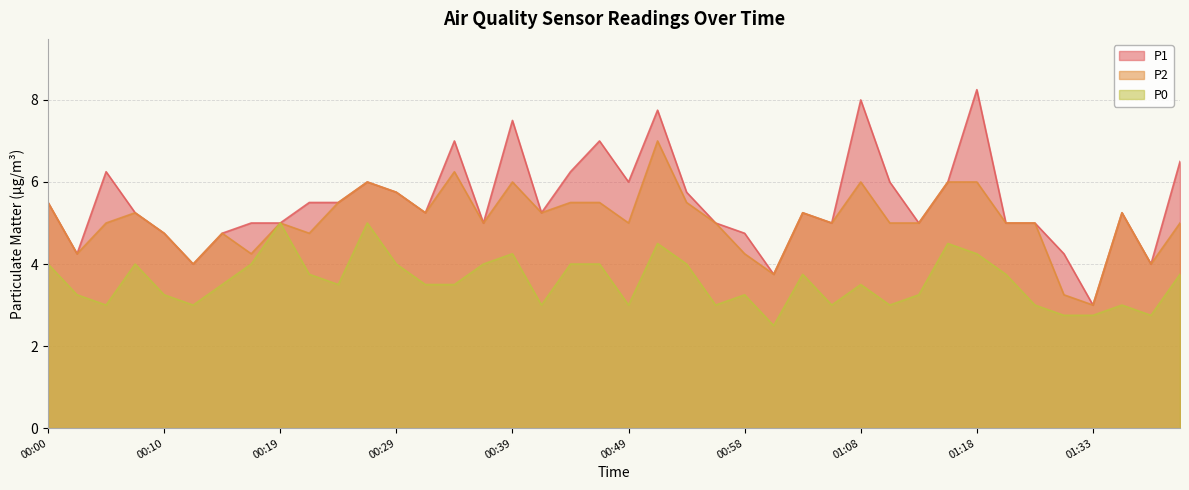

Is it true that P0 equals 7.1 at 01:15?

False